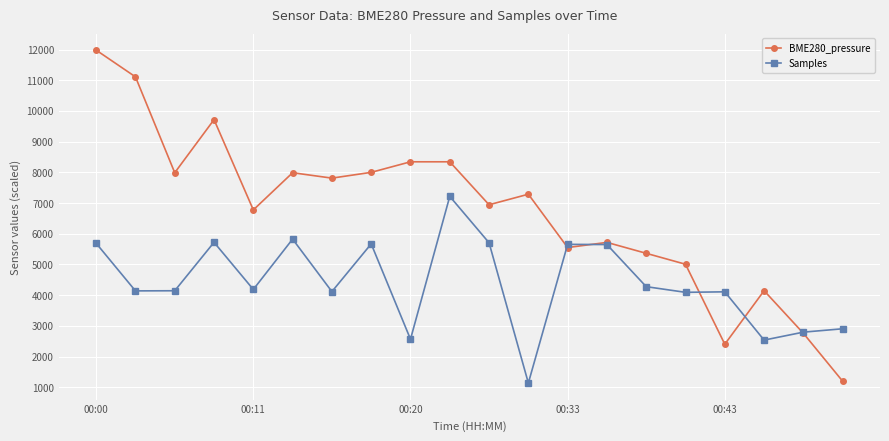

Which series has the largest range (max minus min)?

BME280_pressure